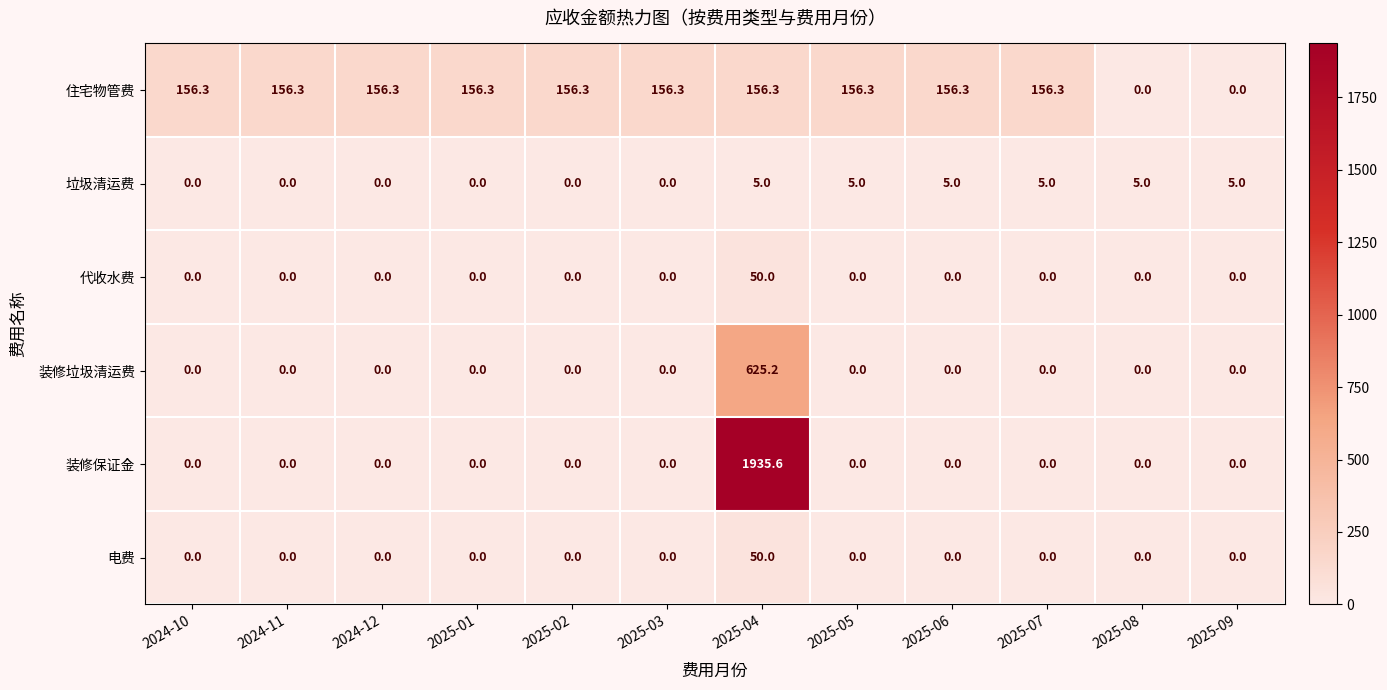

The 住宅物管费 series shows 0.0 at 2025-09. True or false?

True